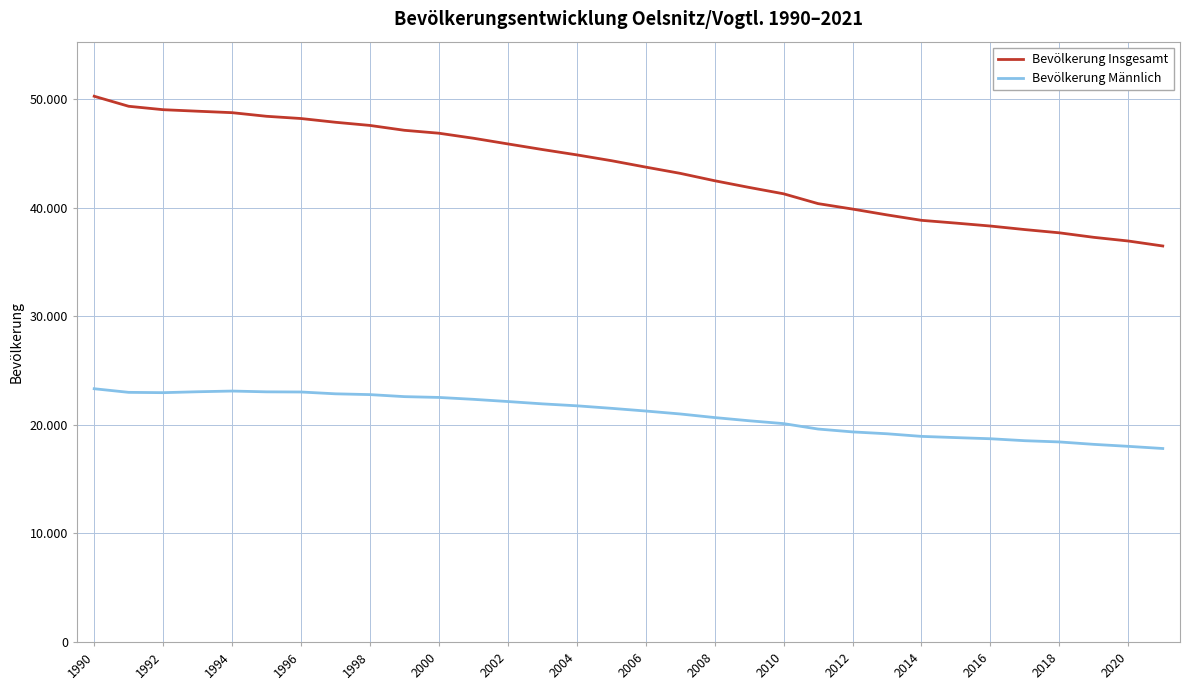

Does the chart have visible grid lines?

Yes